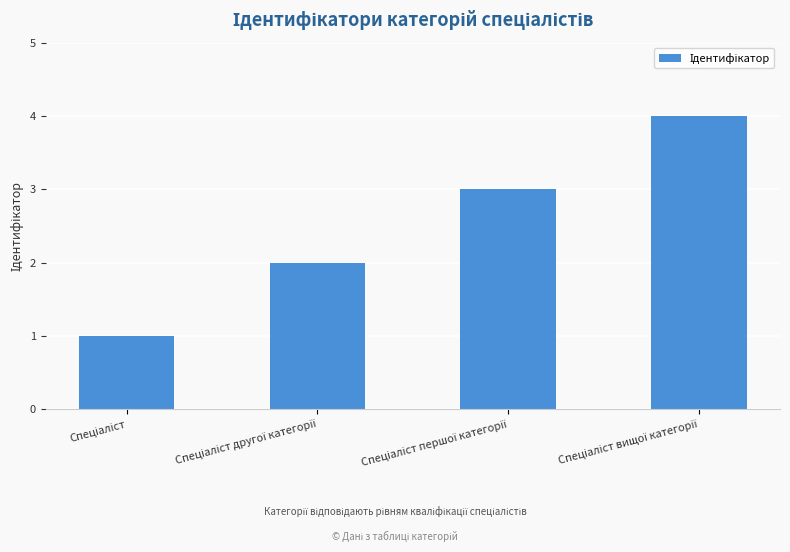

How many distinct data groups are displayed?

1